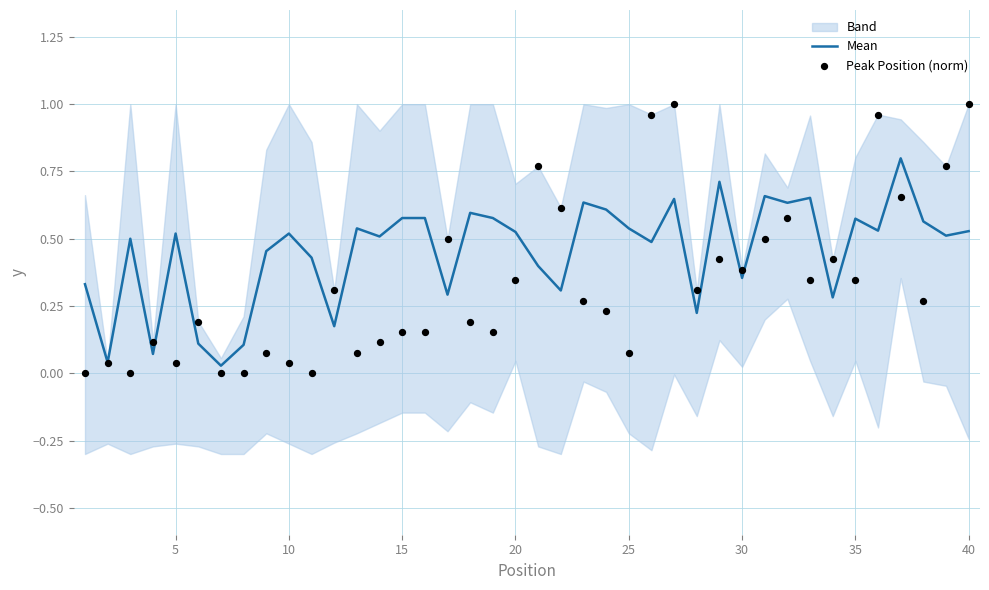

What is the highest value of the Mean series?

0.8